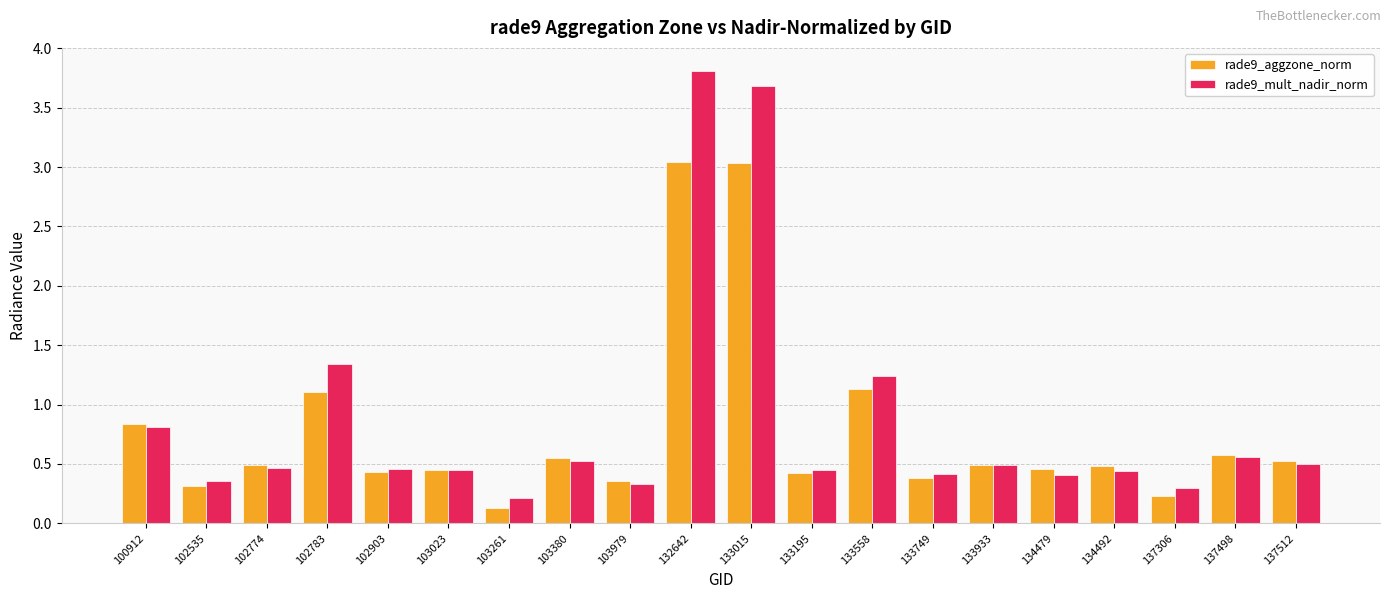

The rade9_aggzone_norm series shows 1.1 at 102783. True or false?

True